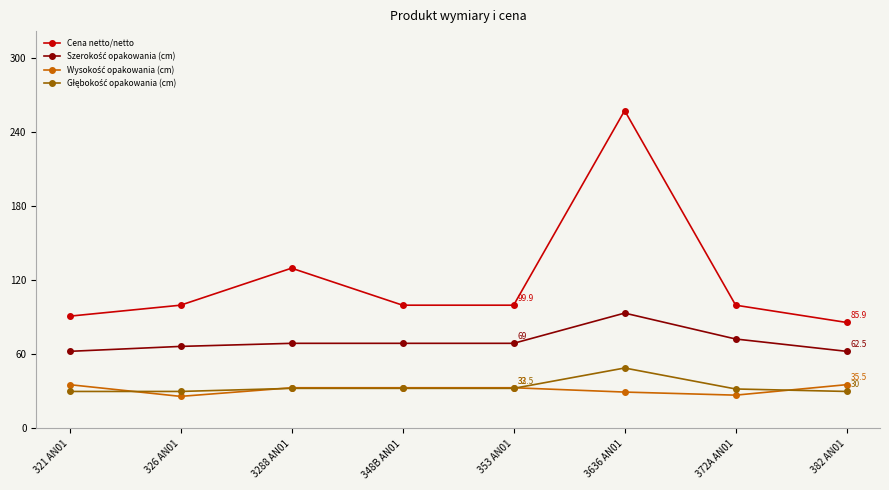

What is the spread (max minus min) of values at 3288 AN01?

97.4